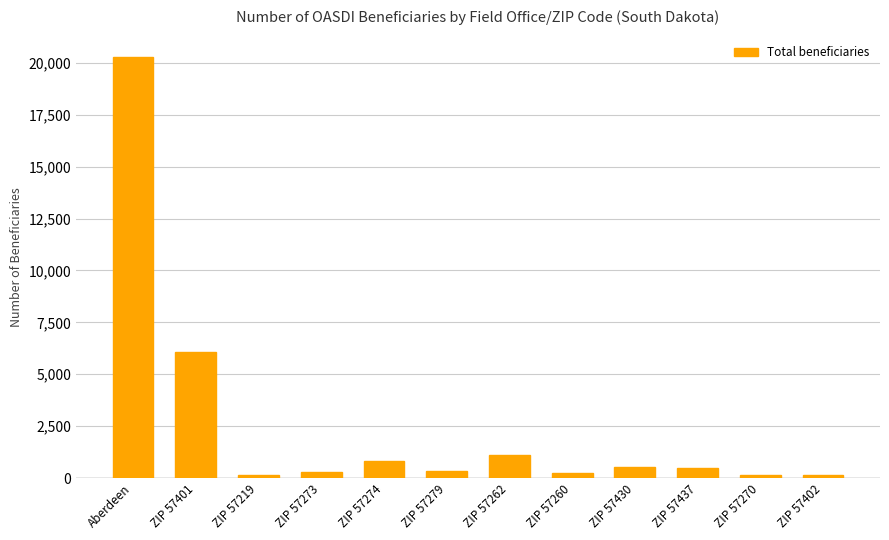

What is the difference between the values at ZIP 57274 and ZIP 57279?

465